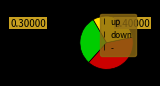

Count the number of slices in the pie.

3